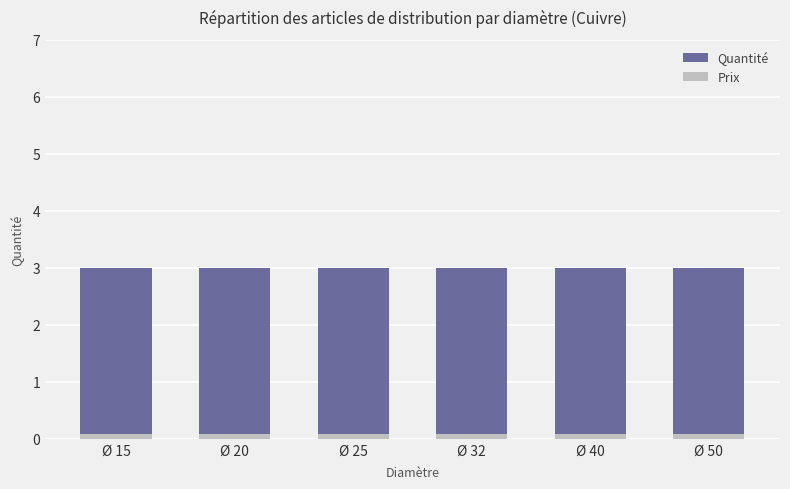

How many bars are there in each group?

2